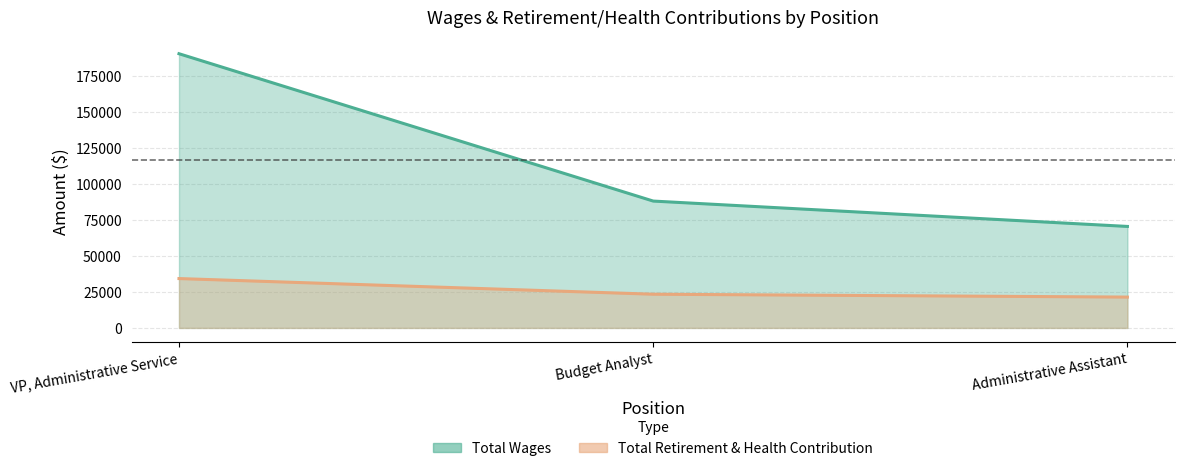

At which label does Total Retirement & Health Contribution reach its peak?

VP, Administrative Service